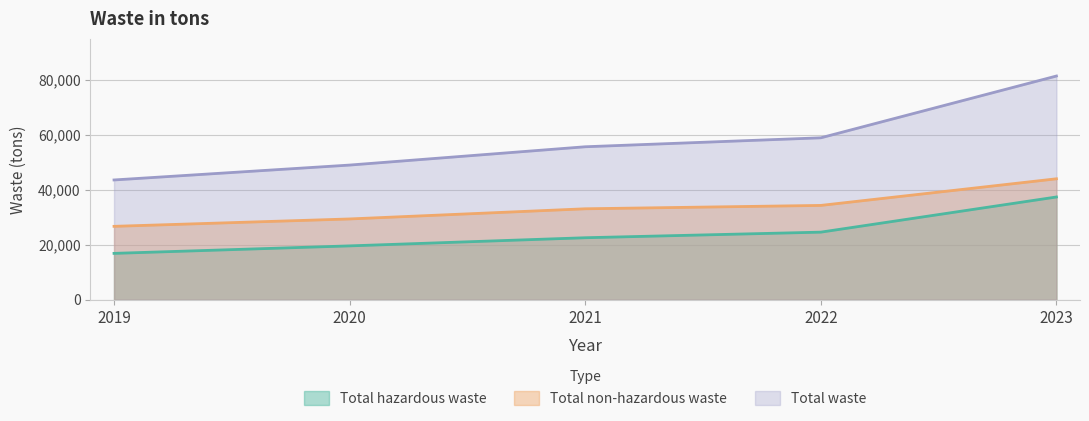

What is the difference between the maximum and minimum values in the Total non-hazardous waste series?

17301